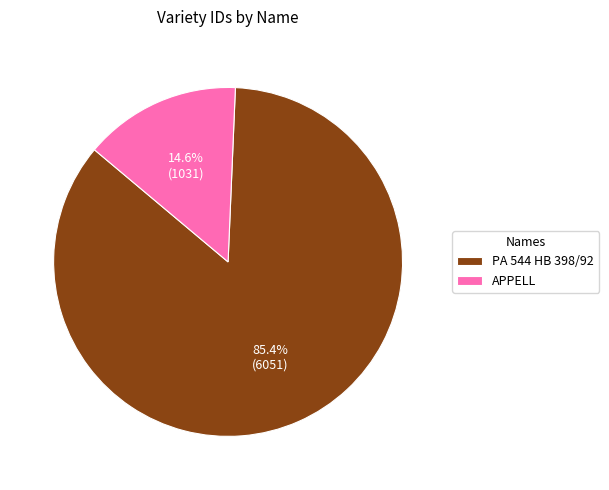

Is it true that APPELL is 20% of the pie?

False